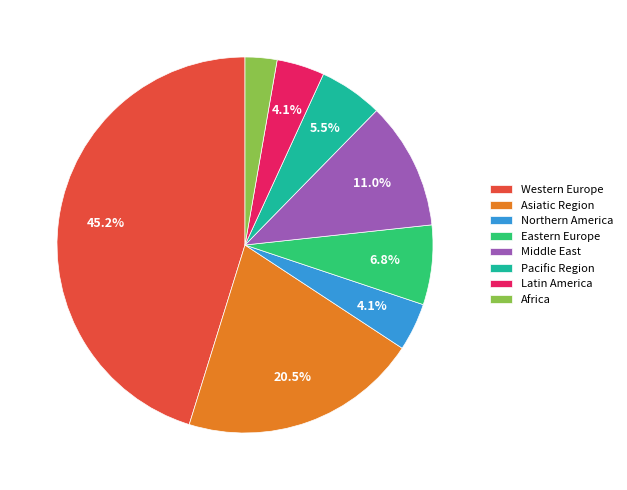

What is the smallest slice in the pie chart?

Africa